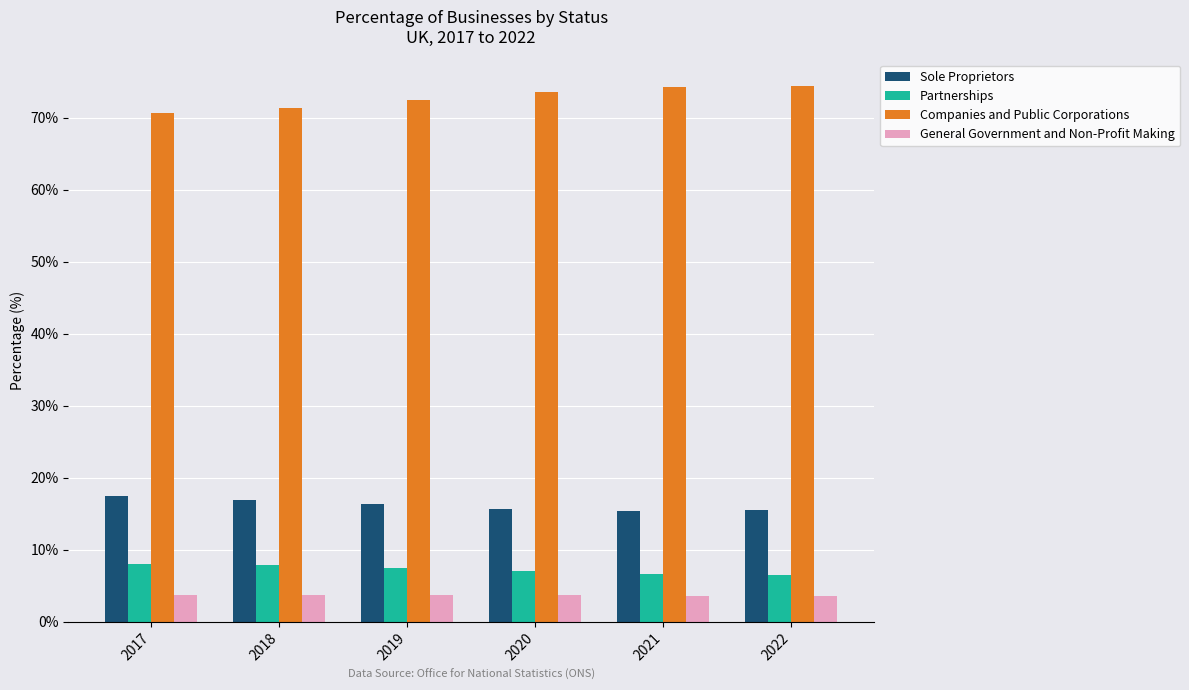

Where does the Partnerships series first go above 7?

2017